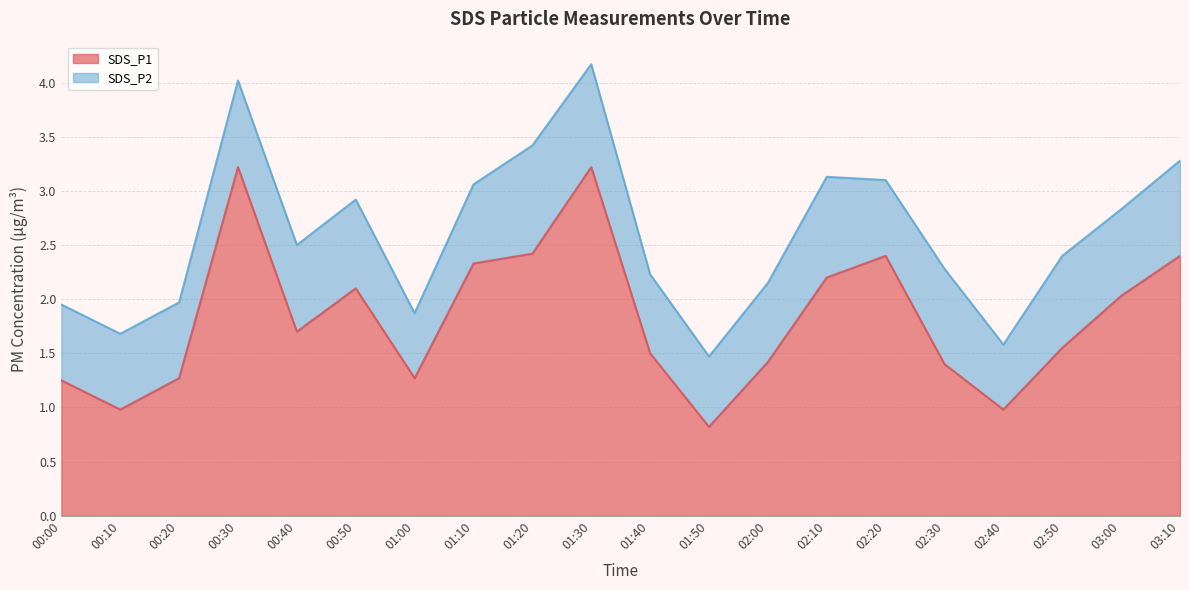

What position from the left is 01:00?

7